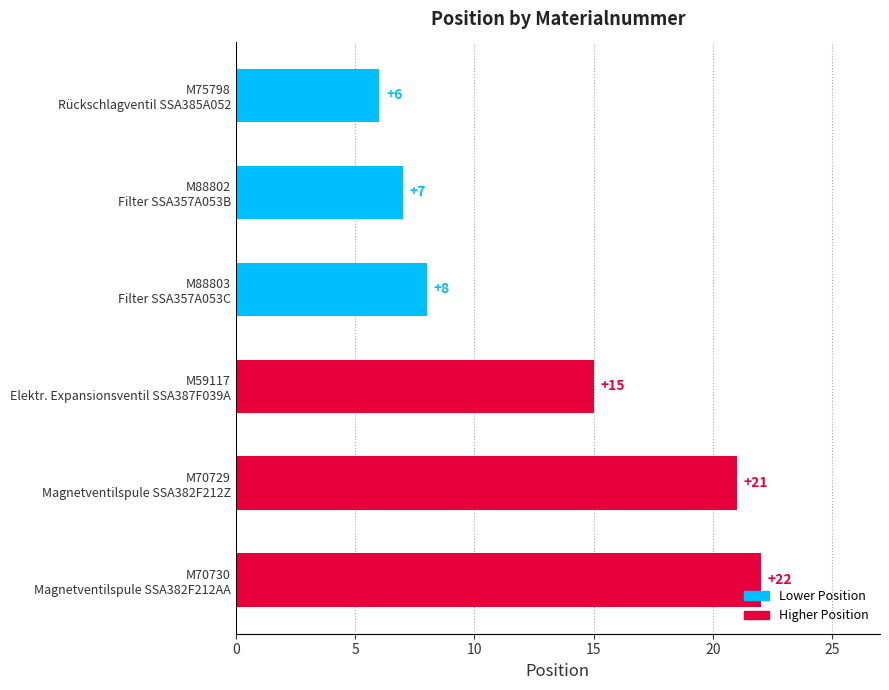

Reading top to bottom, extract all data points from this chart.

6	7	8	15	21	22